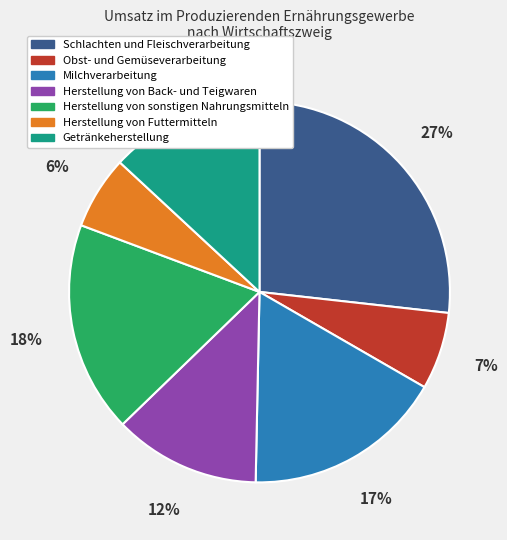

Is the sum of Herstellung von Back- und Teigwaren and Getränkeherstellung greater than half?

No